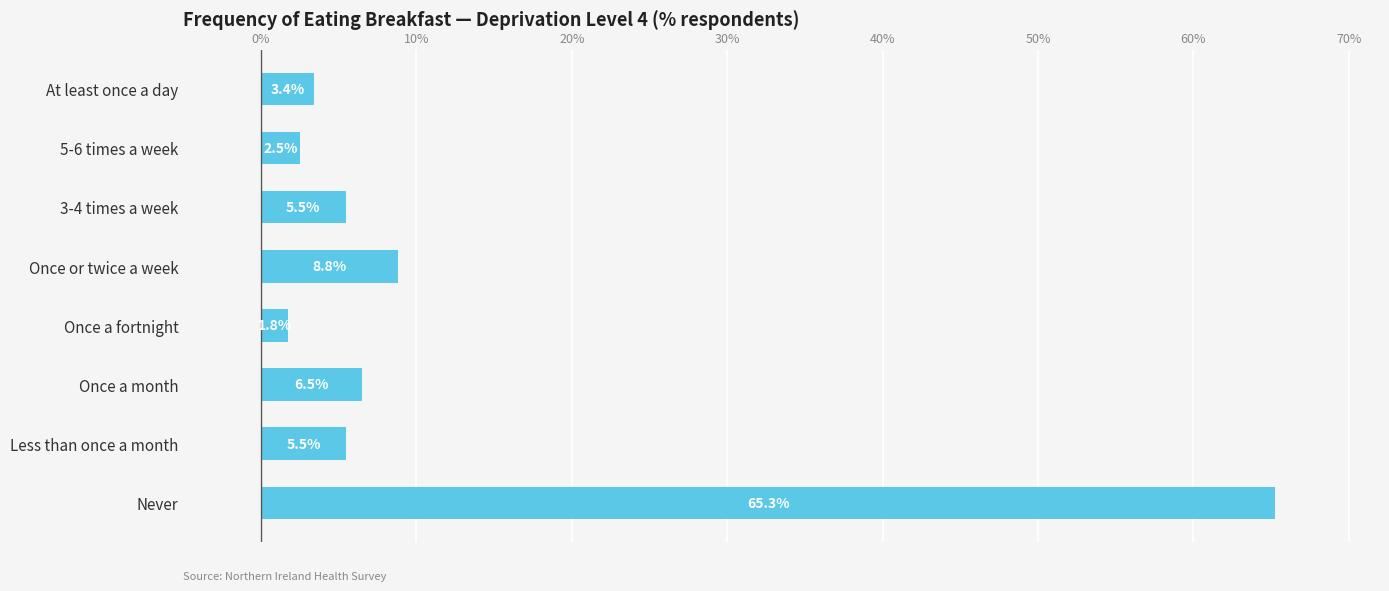

Where is the data nearest to the value 33?

Once or twice a week